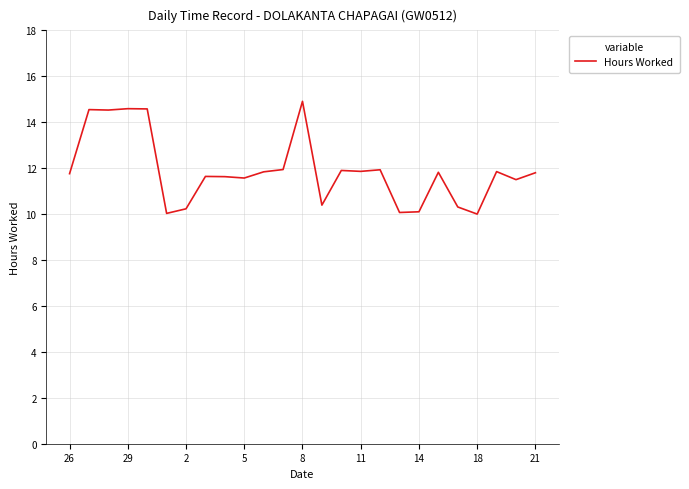

What is the difference between the maximum and minimum values?

4.9